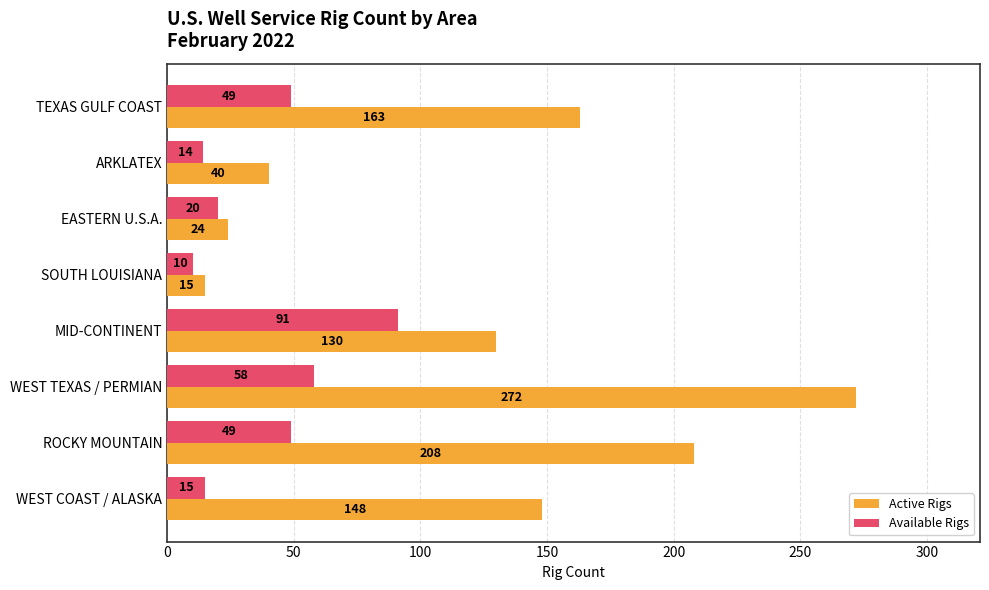

At how many categories does at least one series exceed 69?

5